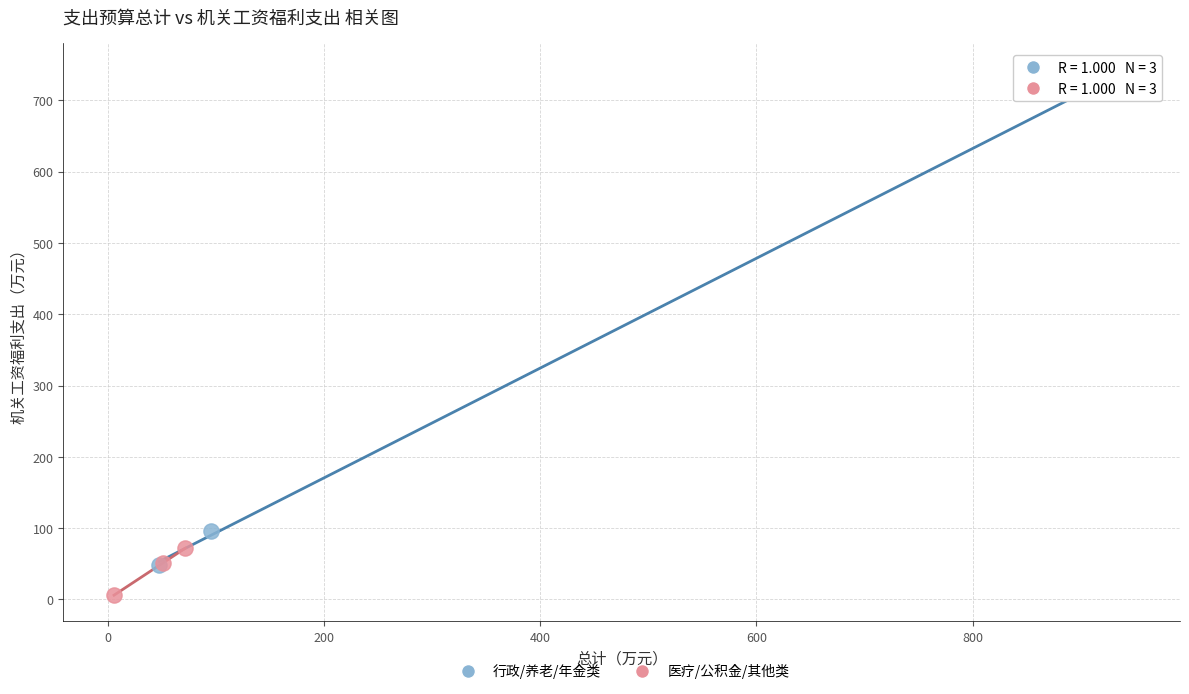

Which series reaches the maximum Y coordinate?

行政/养老/年金类